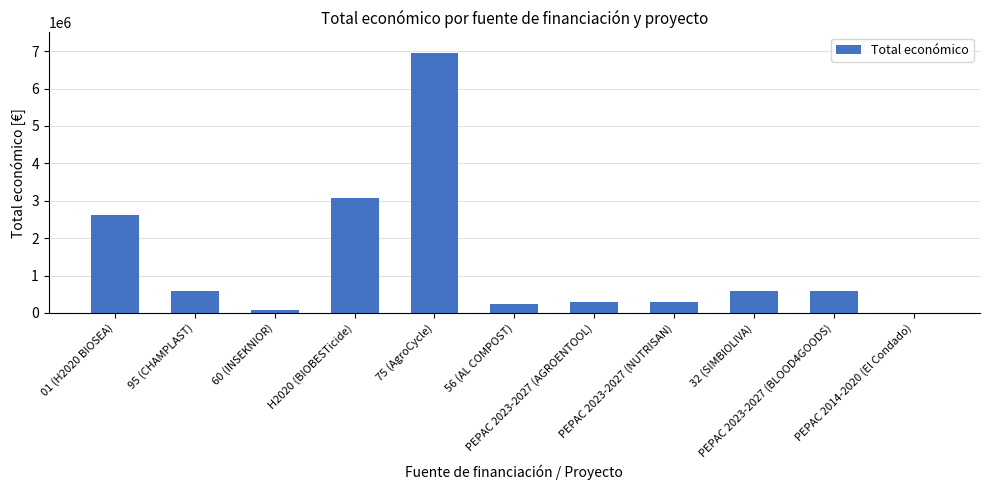

What is the greatest value displayed?

6960293